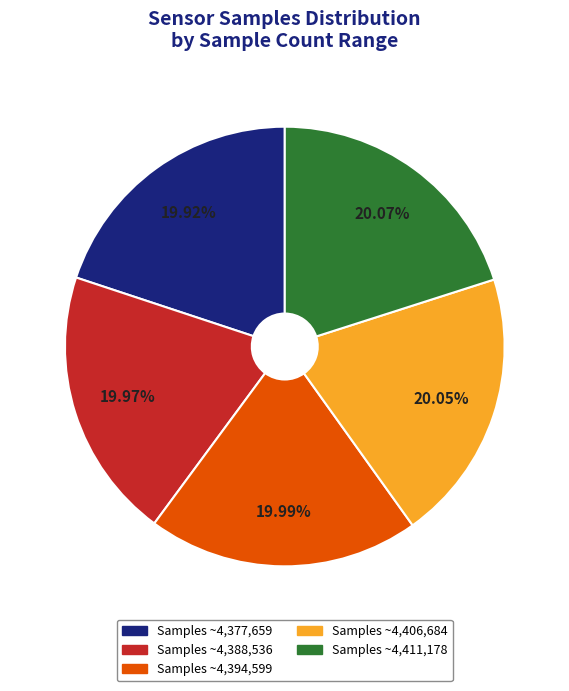

Is there a majority slice in this chart?

No